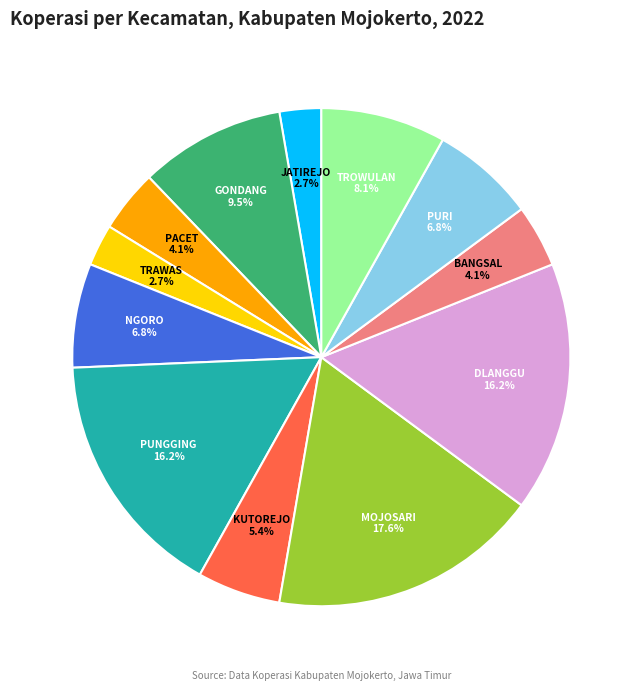

Is there any slice that represents more than half of the pie?

No